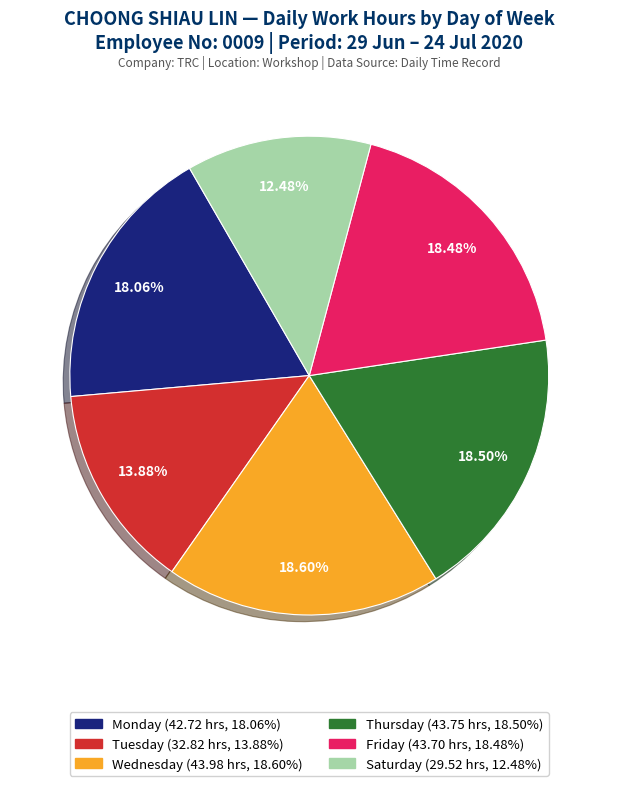

Does any single category account for the majority?

No